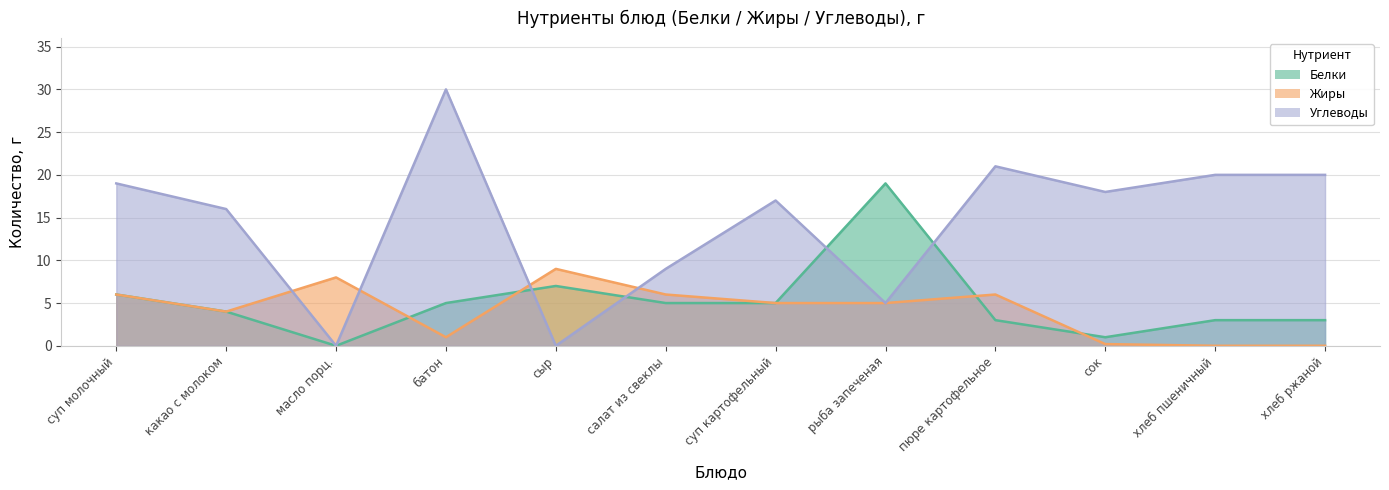

How many intersections are there between Белки and Жиры?

4